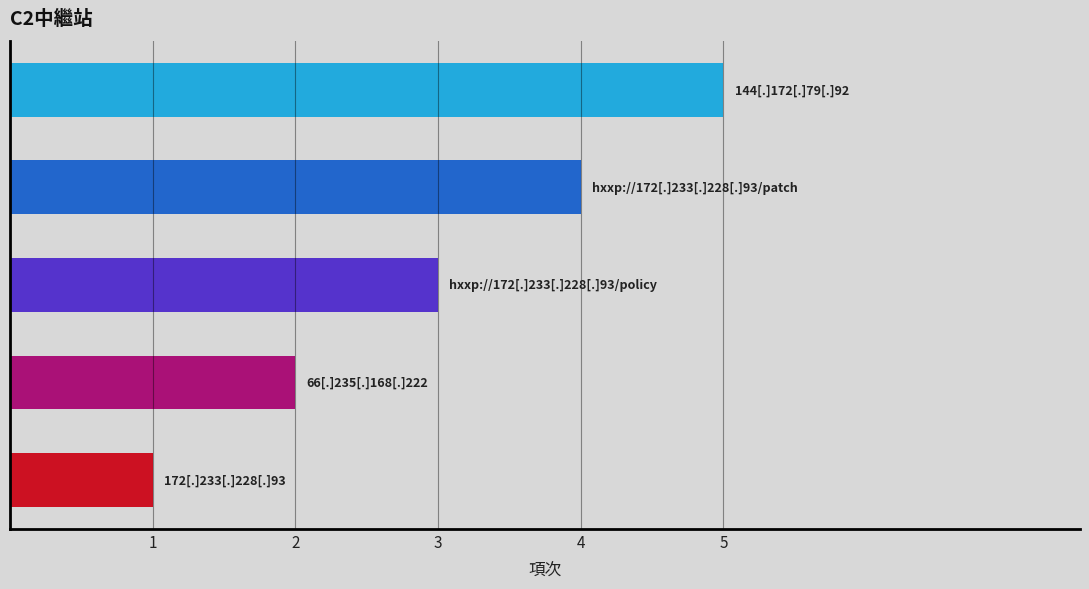

What is the difference between the maximum and minimum values?

4